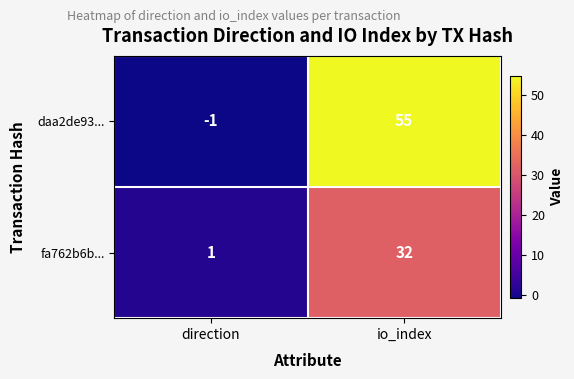

Rank the series by their average value, from highest to lowest.

daa2de93..., fa762b6b...